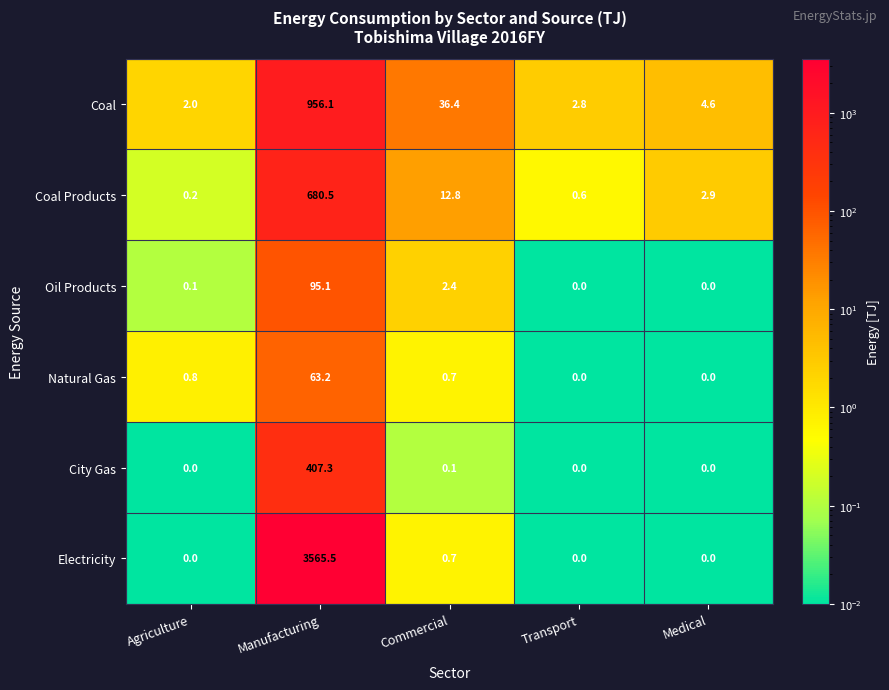

What is the greatest value displayed?

3565.5